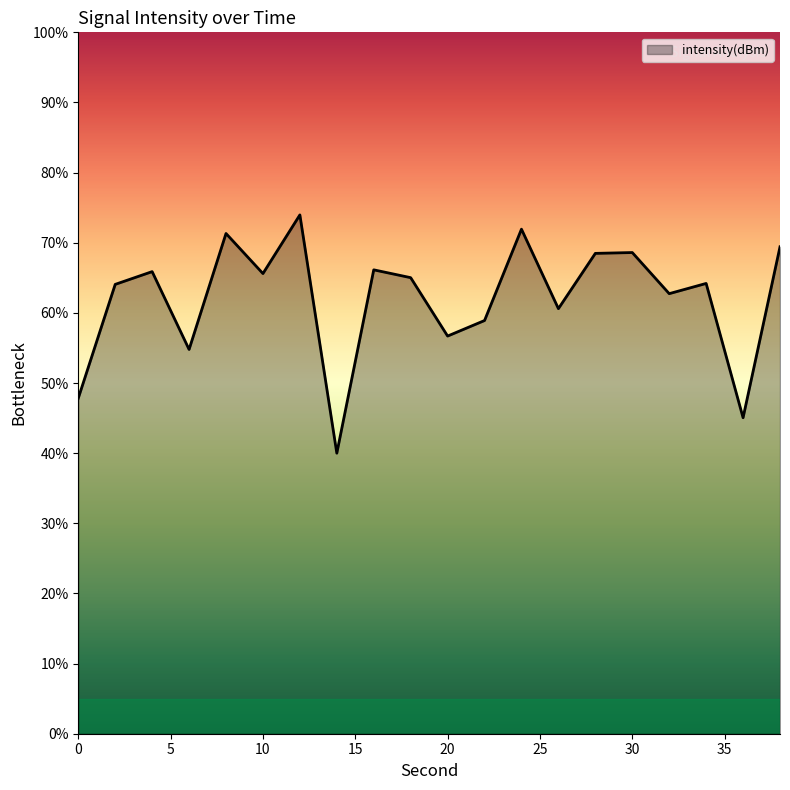

What is the greatest value displayed?

74.0